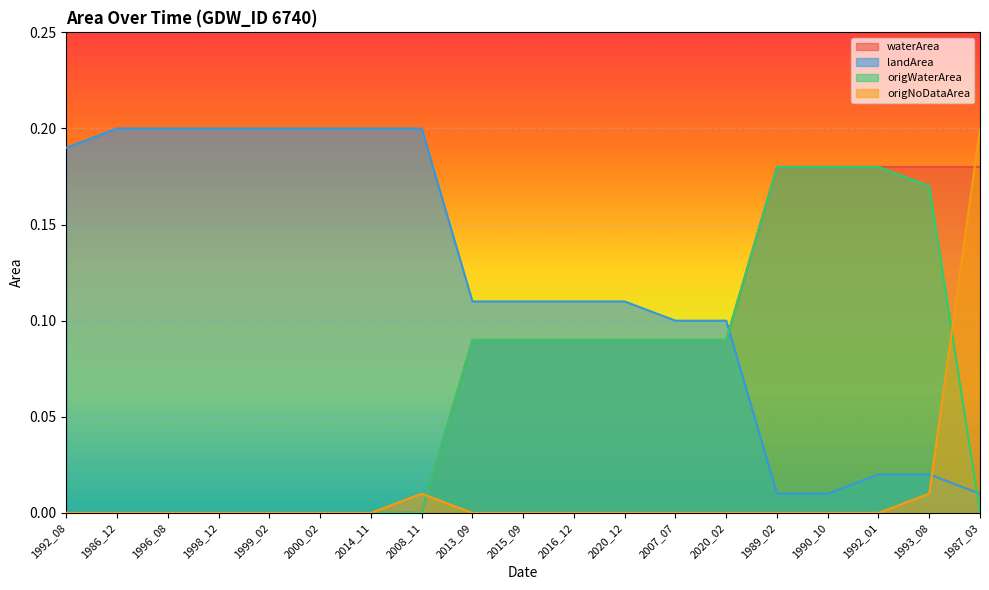

Rank the categories by origNoDataArea value from highest to lowest.

1987_03, 2008_11, 1993_08, 1992_08, 1986_12, 1996_08, 1998_12, 1999_02, 2000_02, 2014_11, 2013_09, 2015_09, 2016_12, 2020_12, 2007_07, 2020_02, 1989_02, 1990_10, 1992_01